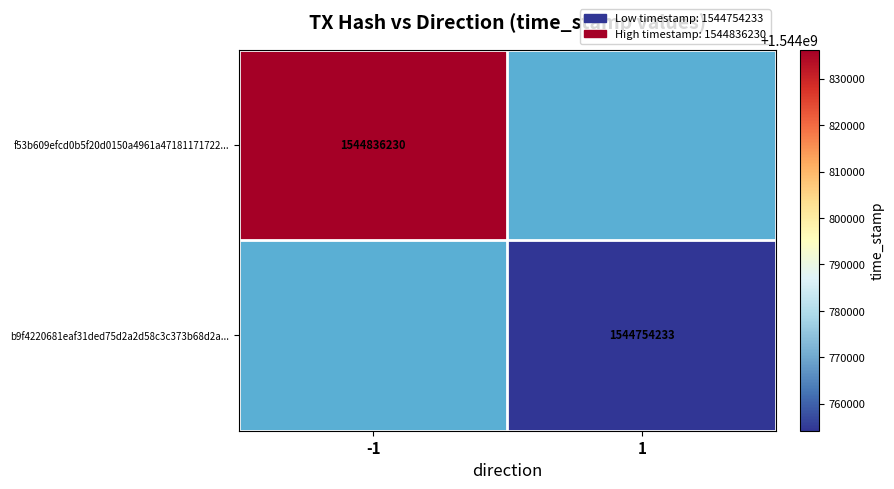

True or false: f53b609efcd0b5f20d0150a4961a47181171722... has a value of 1544836230 at -1.

True